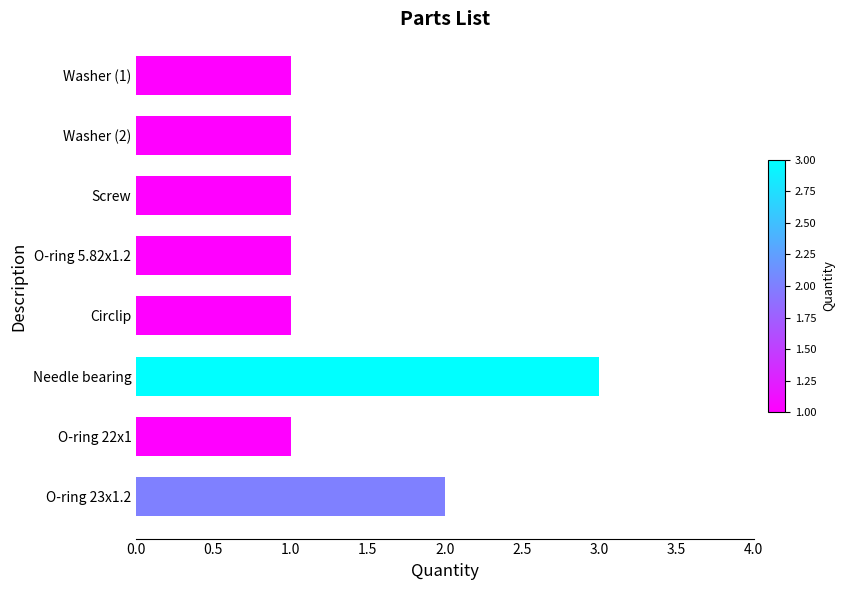

What is the greatest value displayed?

3